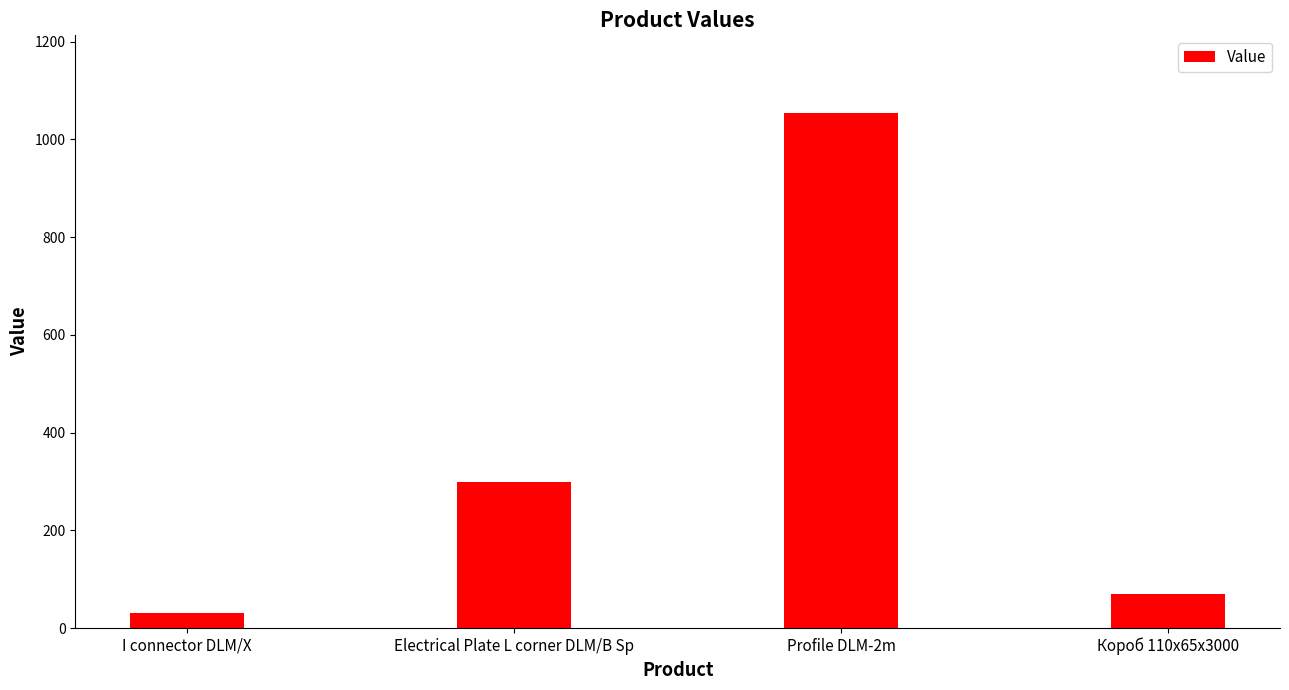

Where is the data nearest to the value 542?

Electrical Plate L corner DLM/B Sp